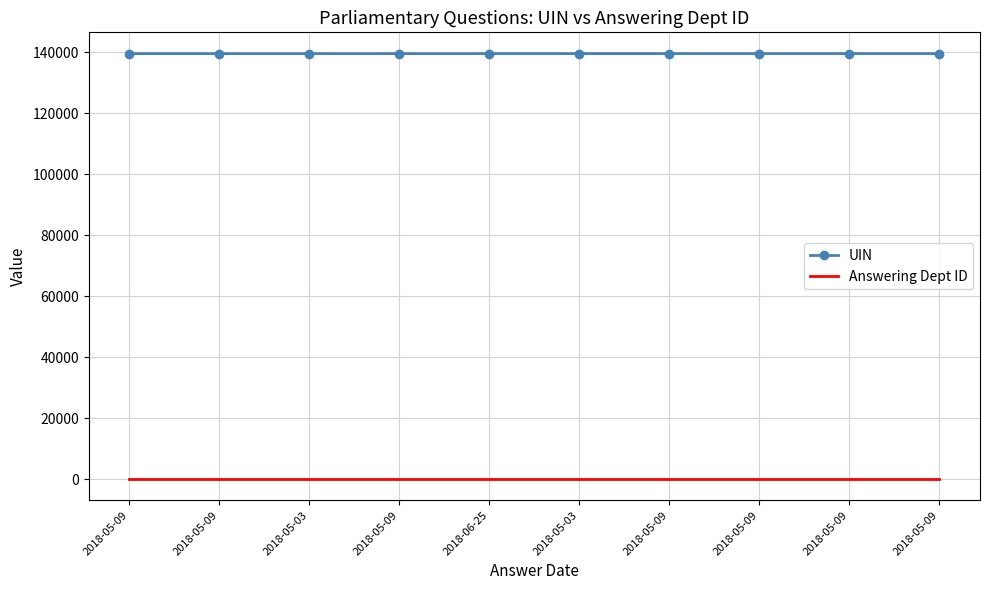

List the labels in order of UIN value, largest first.

2018-05-09, 2018-05-09, 2018-05-09, 2018-05-09, 2018-05-03, 2018-06-25, 2018-05-09, 2018-05-03, 2018-05-09, 2018-05-09